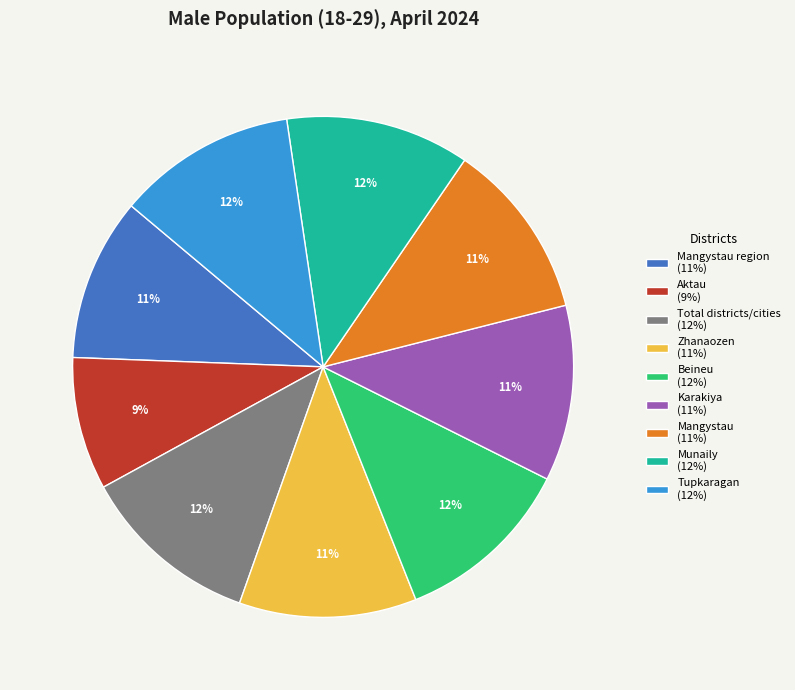

Count the number of slices in the pie.

9